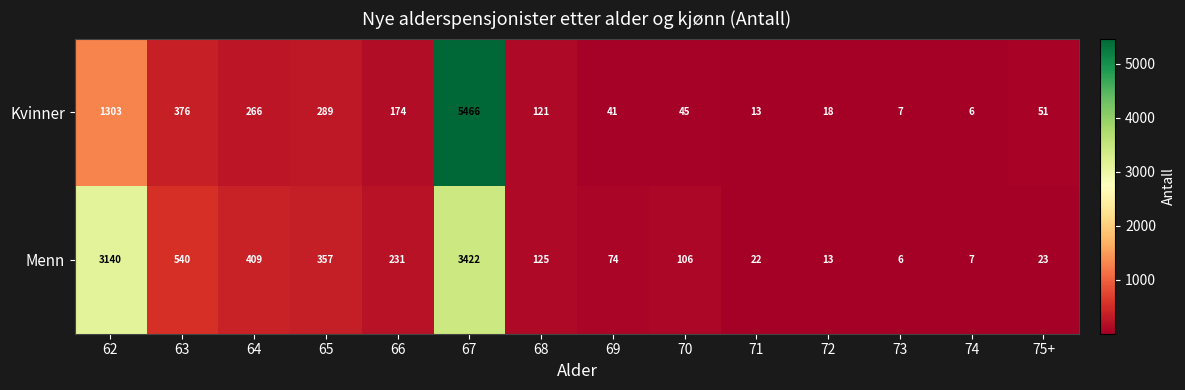

List the series in order of their overall mean, lowest first.

Kvinner, Menn